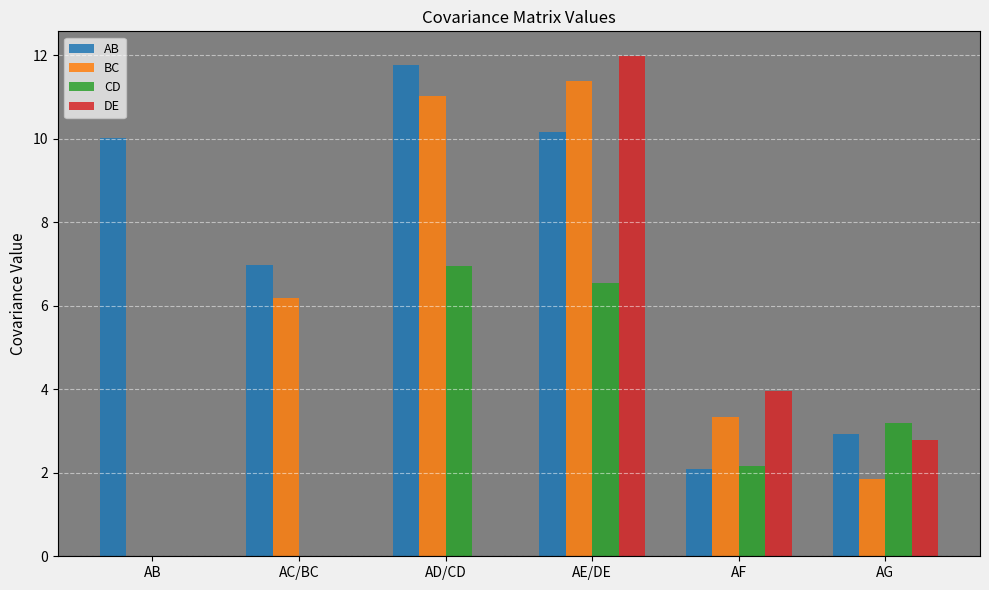

Are the bars grouped side by side (vs. stacked)?

Yes